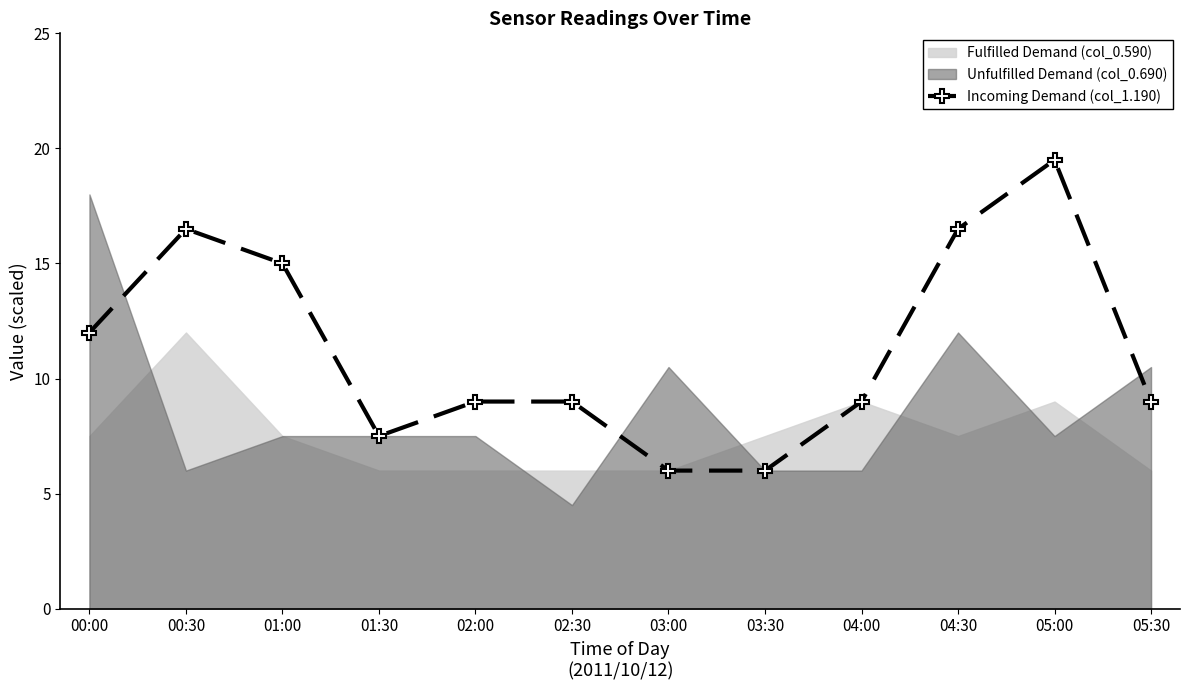

Which category has the highest value across all series?

05:00